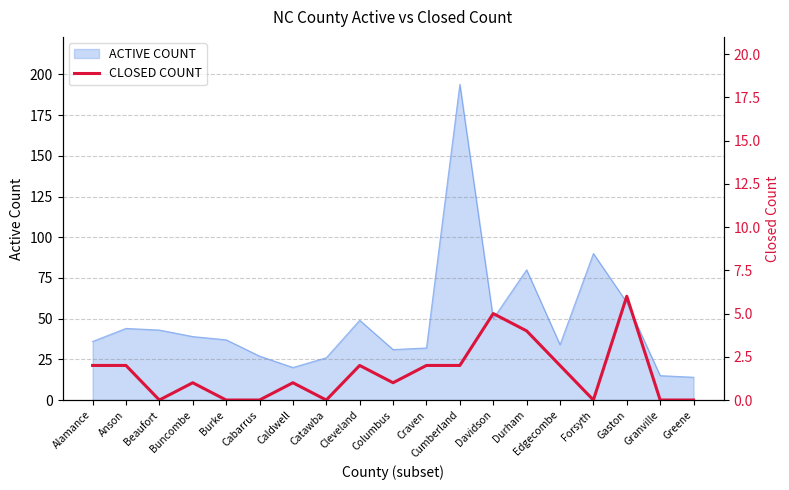

At which label is the value closest to 3?

Alamance